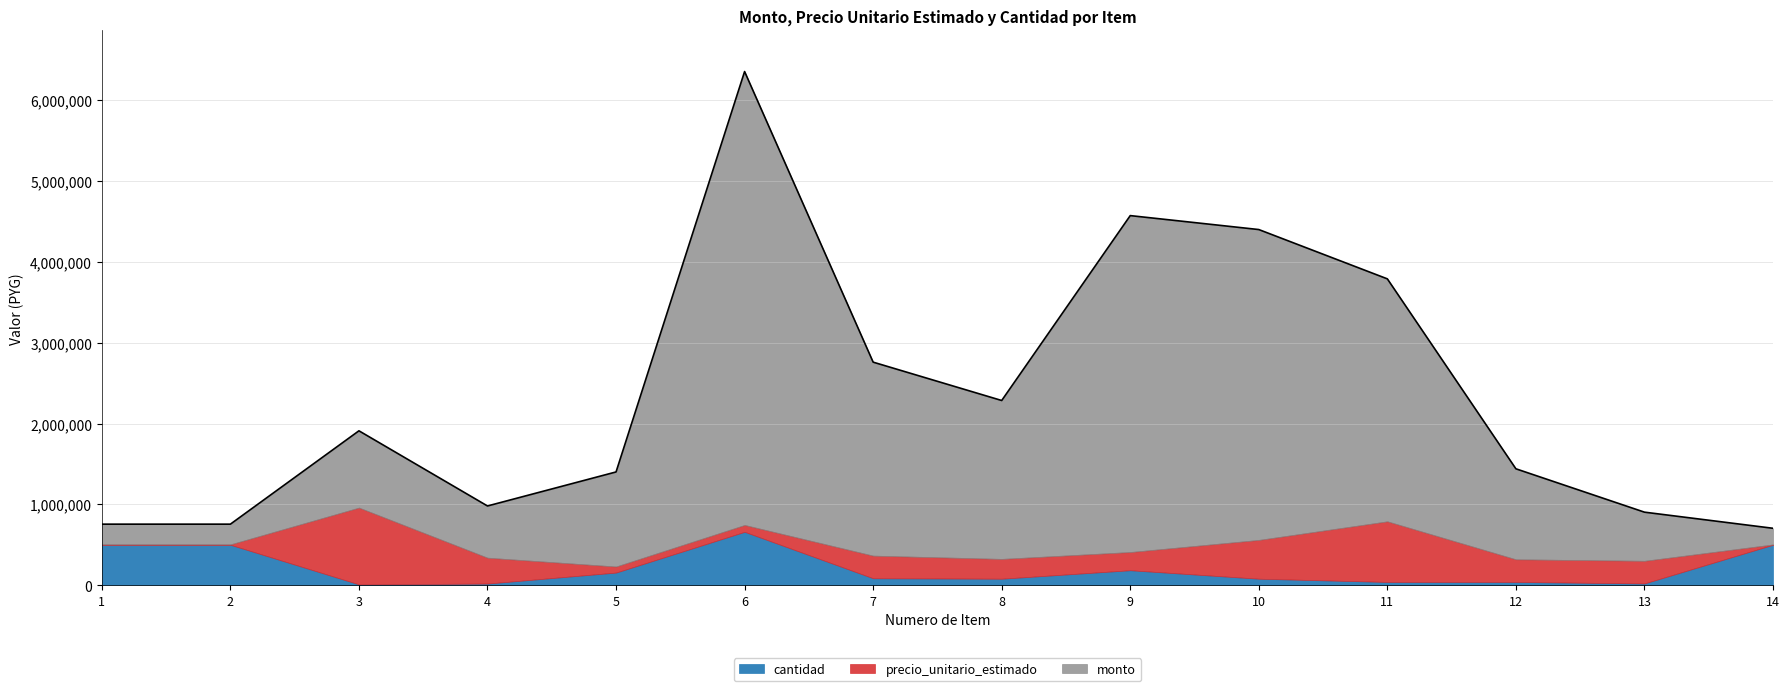

At 8, list the series in order from smallest to largest.

cantidad, precio_unitario_estimado, monto